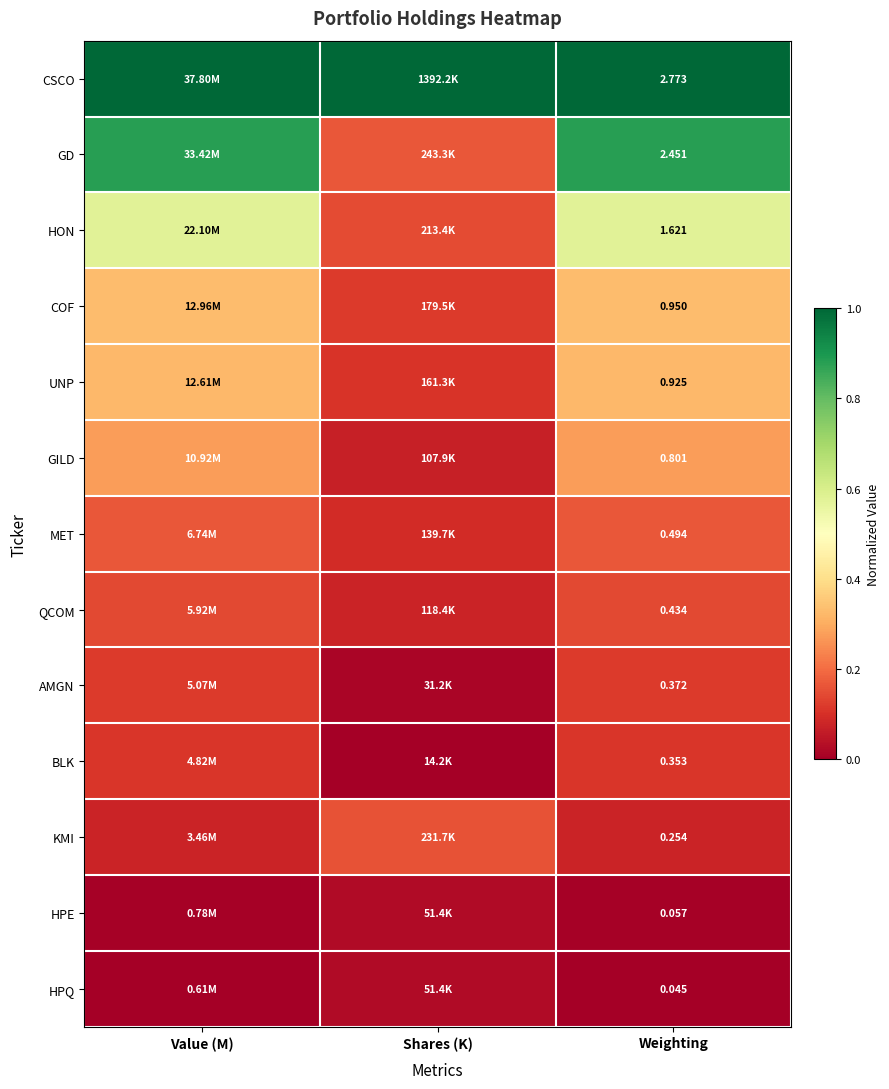

At Weighting, list the series in order from smallest to largest.

HPQ, HPE, KMI, BLK, AMGN, QCOM, MET, GILD, UNP, COF, HON, GD, CSCO